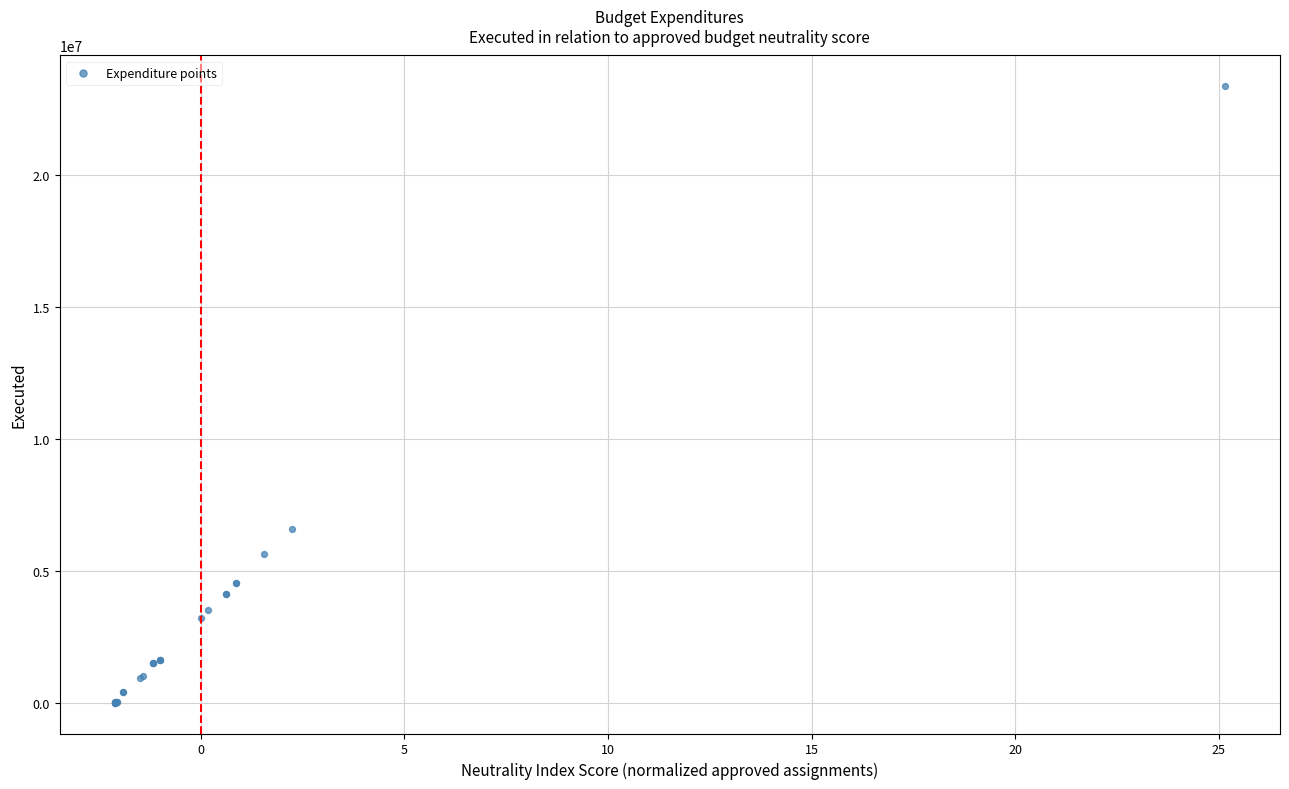

What Y value in the scatter plot is closest to 11673223?

6560993.6